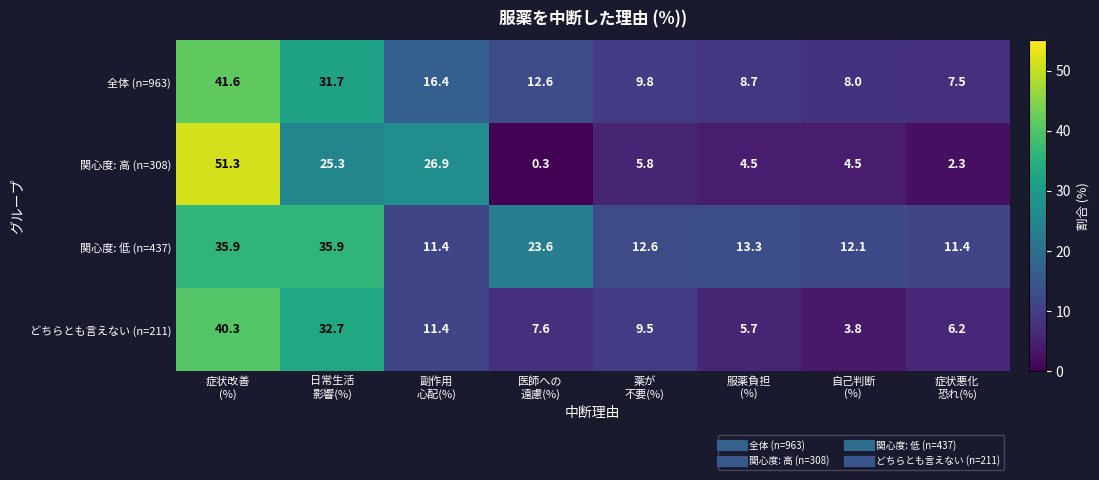

What is the average value of the 全体 (n=963) series?

17.0